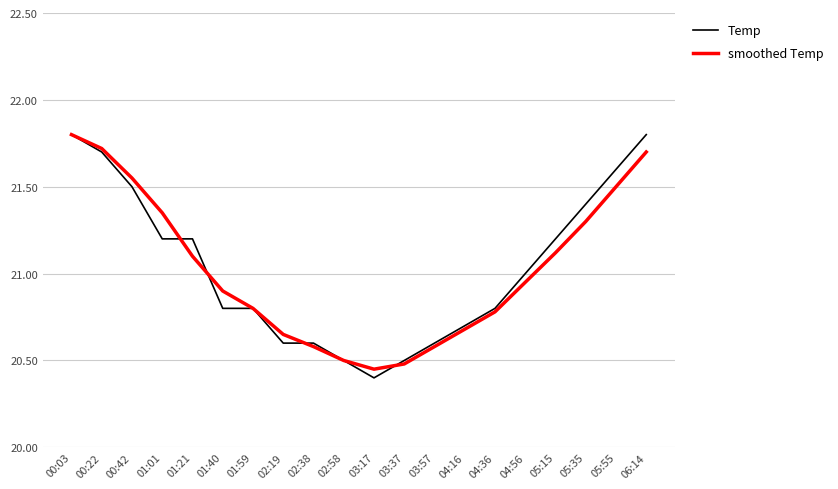

How many Temp values are between 20 and 21?

11